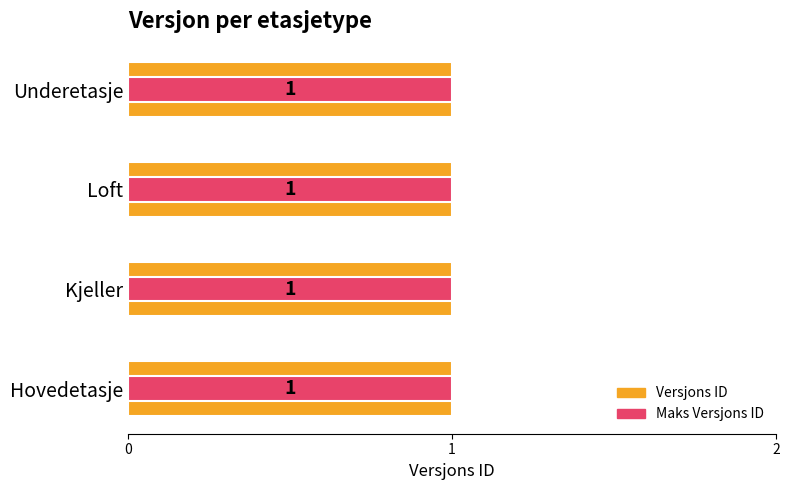

List the series in order of their overall mean, lowest first.

Maks Versjons ID, Versjons ID